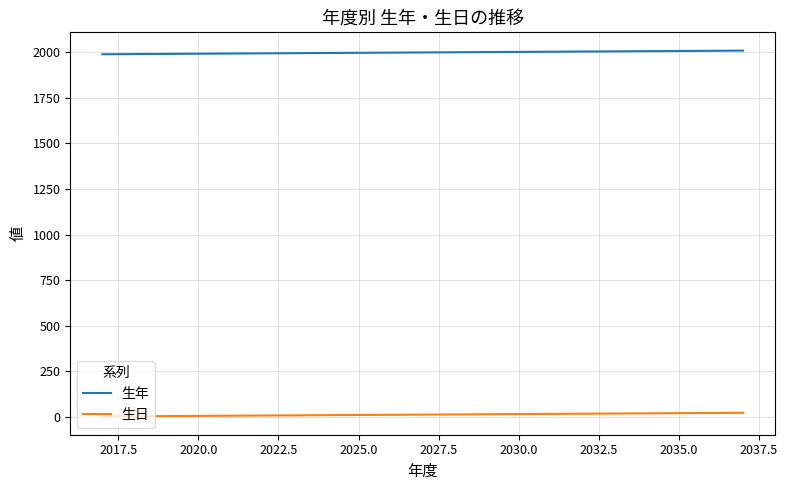

What is the difference between the maximum and minimum values in the 生日 series?

20